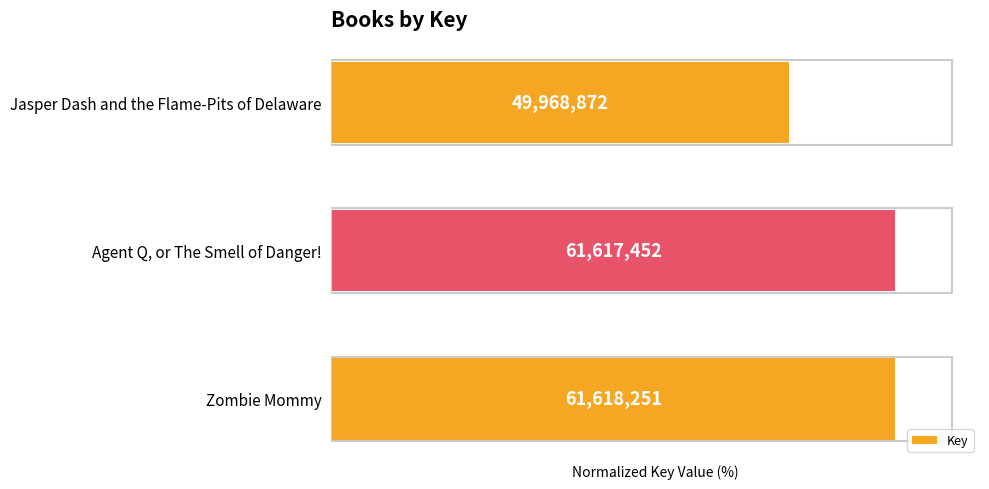

Does the chart contain any negative values?

No